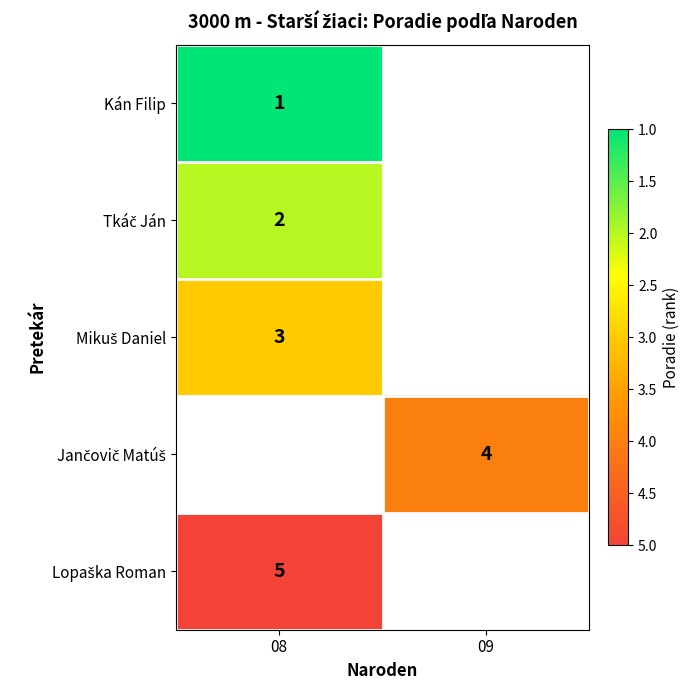

How many data points does each series have?

2